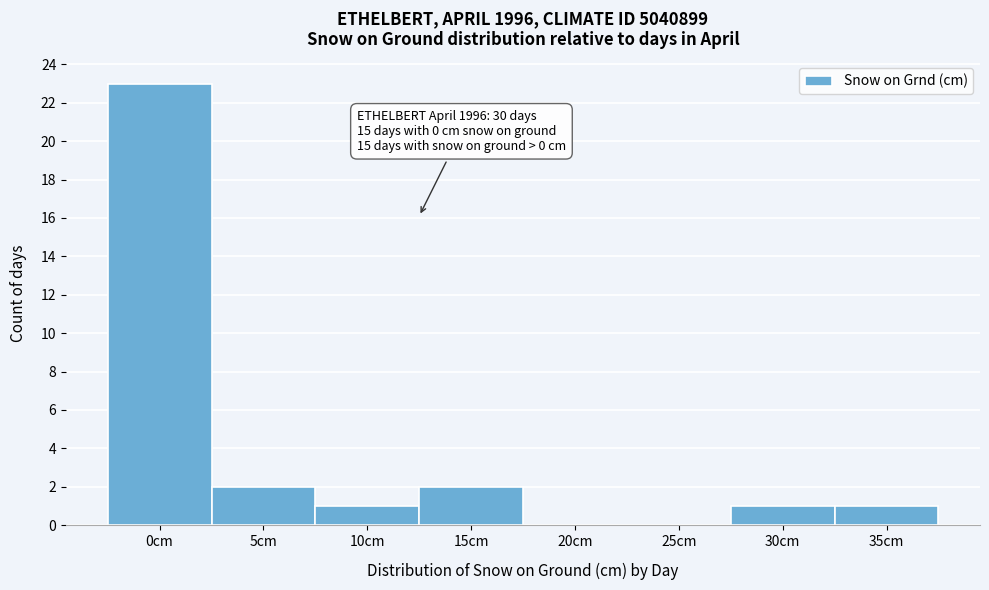

Reading left to right, extract all data points from this chart.

0cm=23	5cm=2	10cm=1	15cm=2	20cm=0	25cm=0	30cm=1	35cm=1